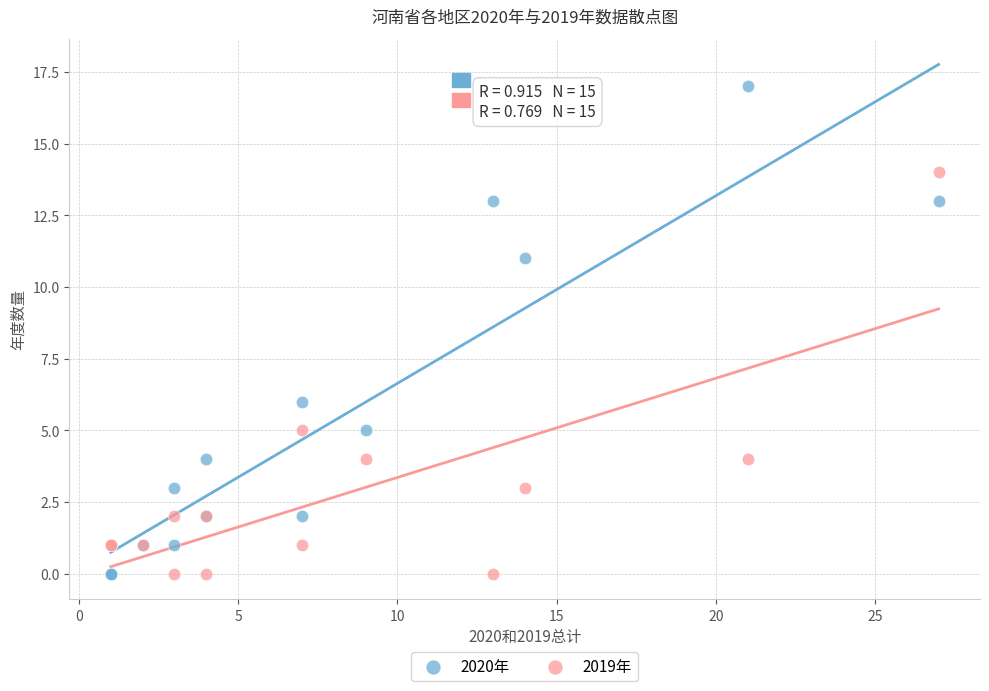

Which series has the widest spread of Y values?

2020年